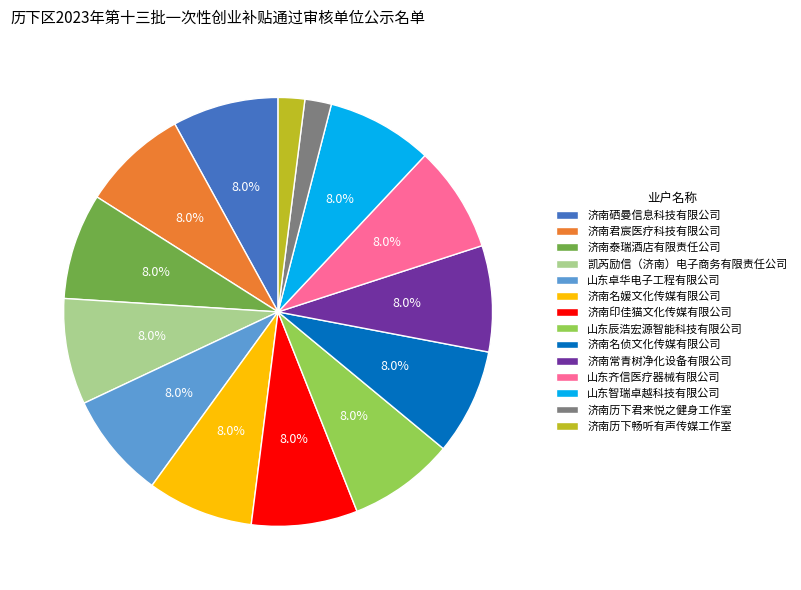

The 凯芮励信（济南）电子商务有限责任公司 slice represents 20% of the pie. True or false?

False